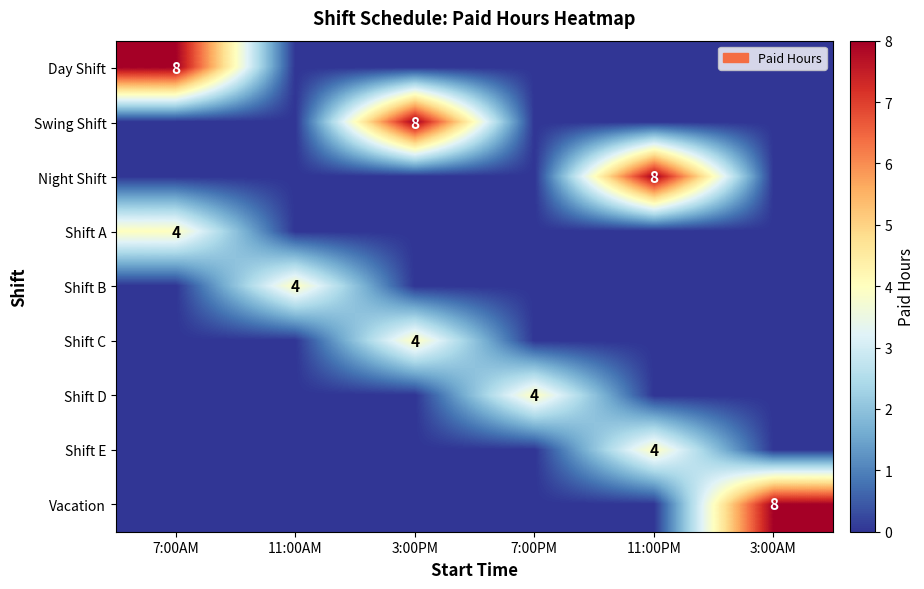

What is the total value across all series at 3:00PM?

12